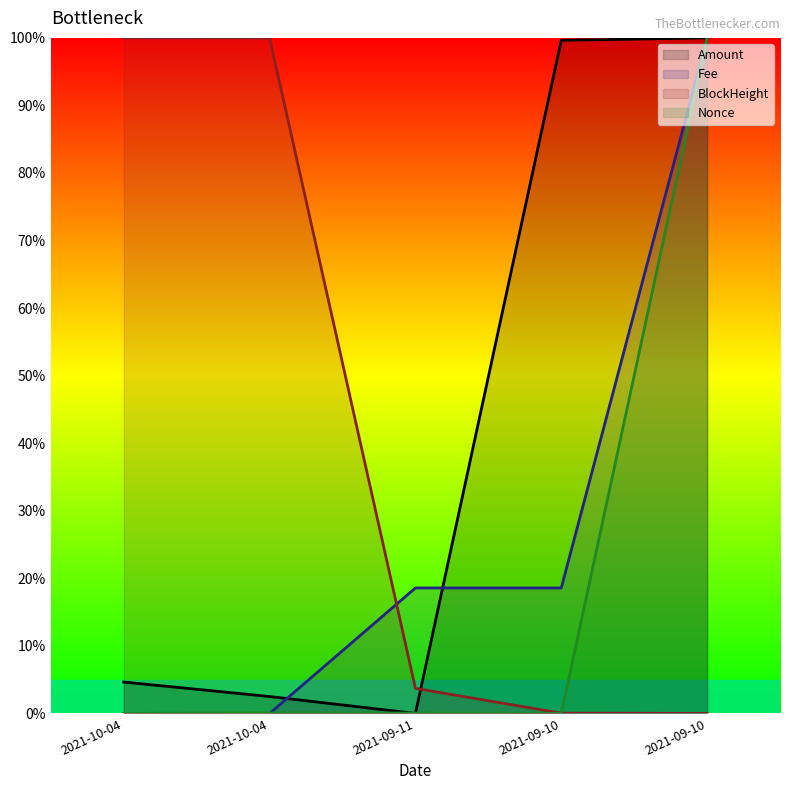

Which category has the lowest value in the Nonce series?

2021-09-10